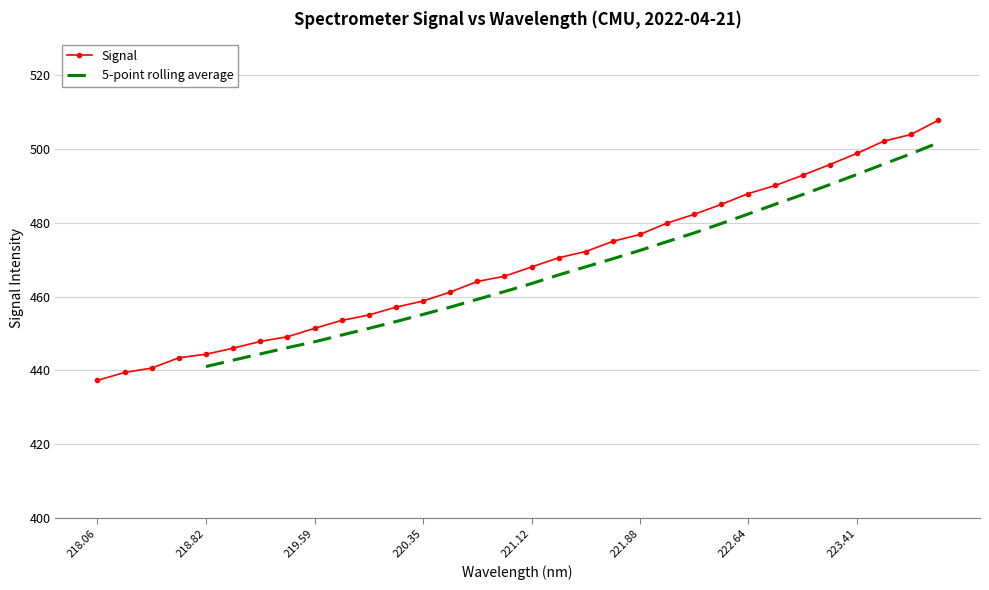

What is the lowest value of the Signal series?

437.3